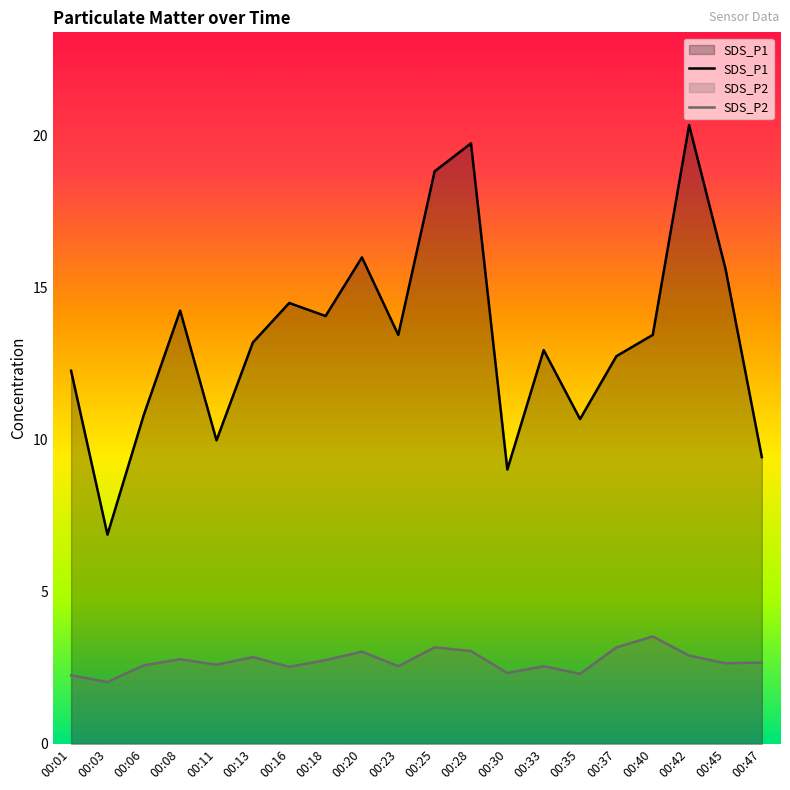

Where is SDS_P1 nearest to the value 13?

00:33